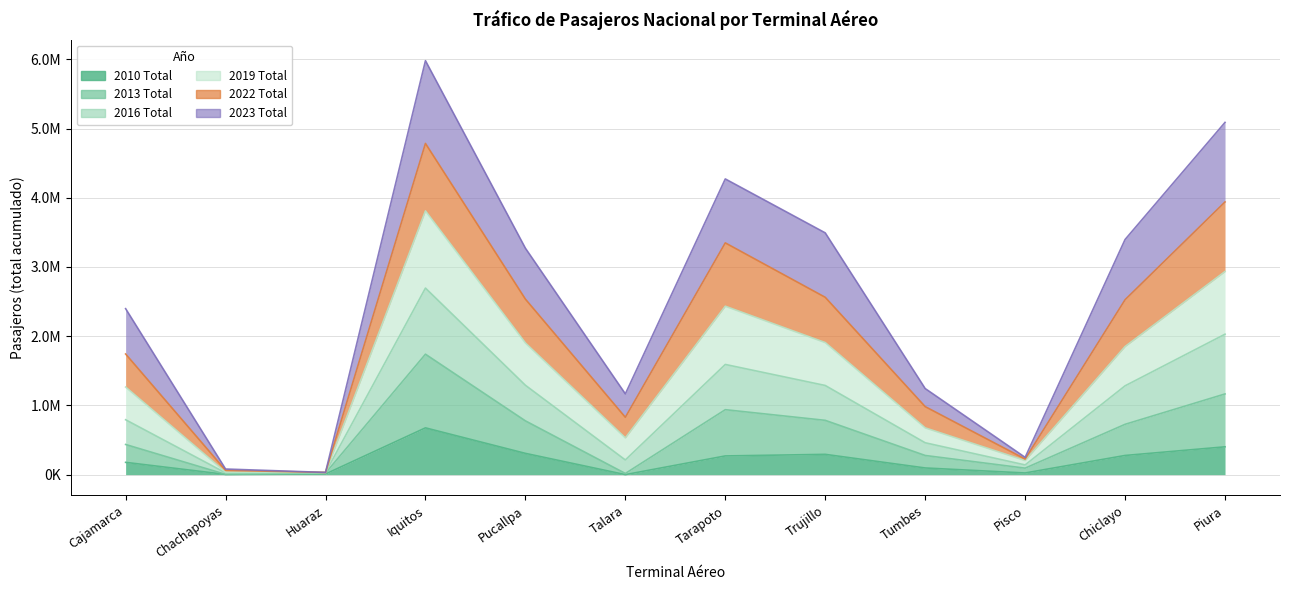

What is the difference between the maximum and minimum values in the 2013 Total series?

1736250